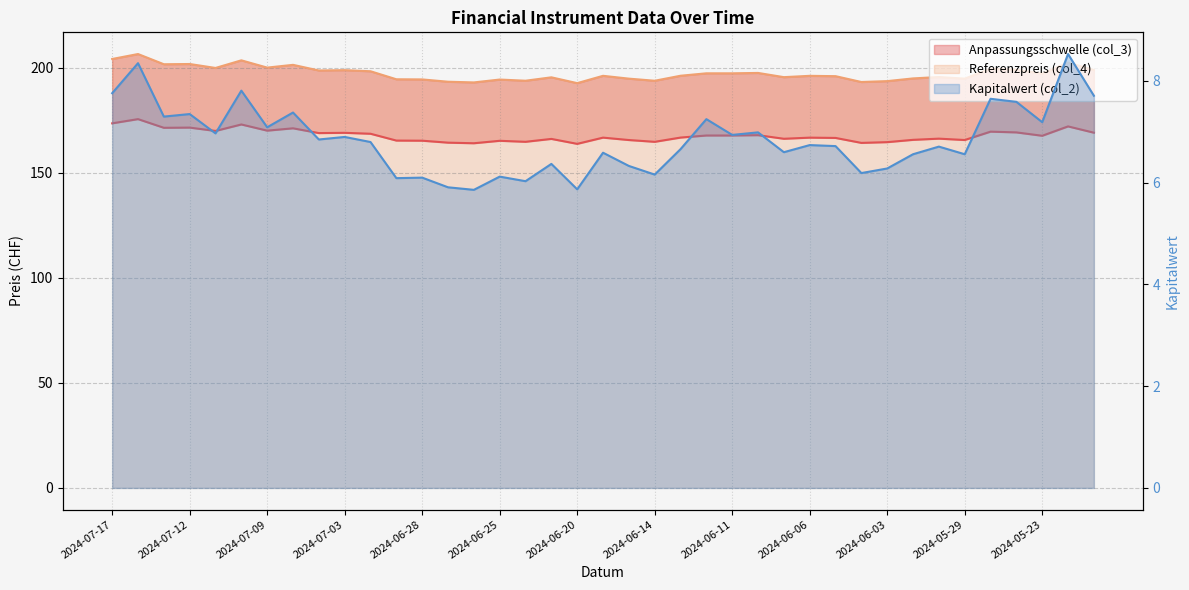

What is the total value across all series at 2024-07-11?

377.0